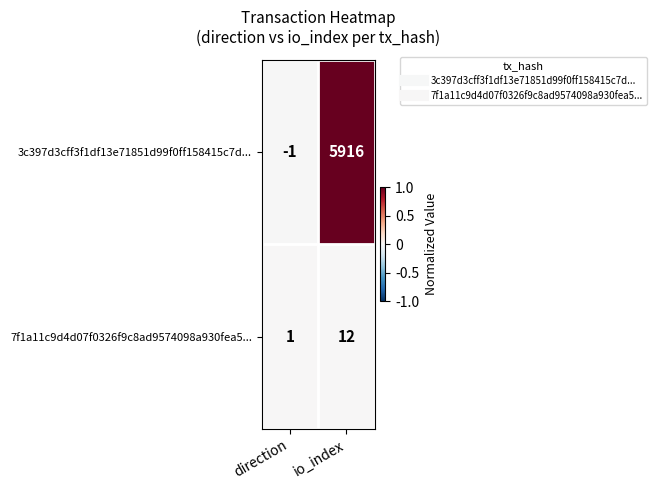

Is it true that 7f1a11c9d4d07f0326f9c8ad9574098a930fea5... equals 1 at direction?

True